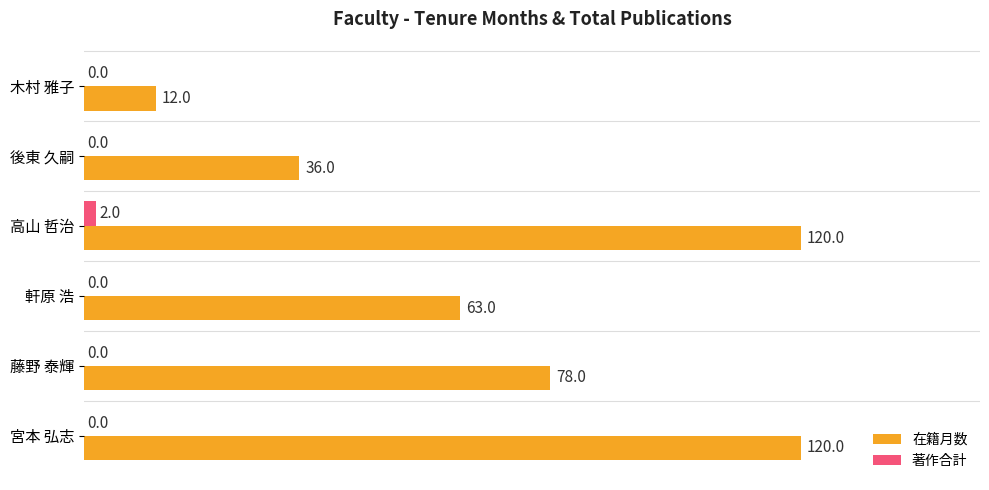

What is the sum of all 在籍月数 values?

429